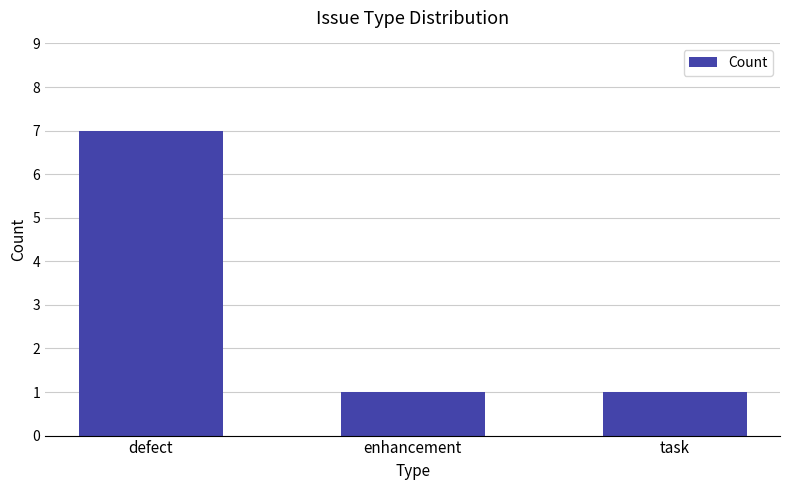

What is the change in value from defect to enhancement?

-6